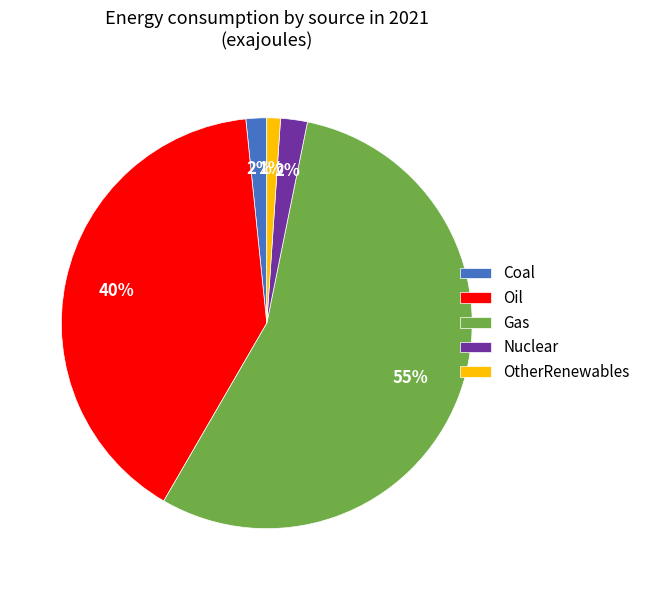

Which has a higher value, Oil or Nuclear?

Oil